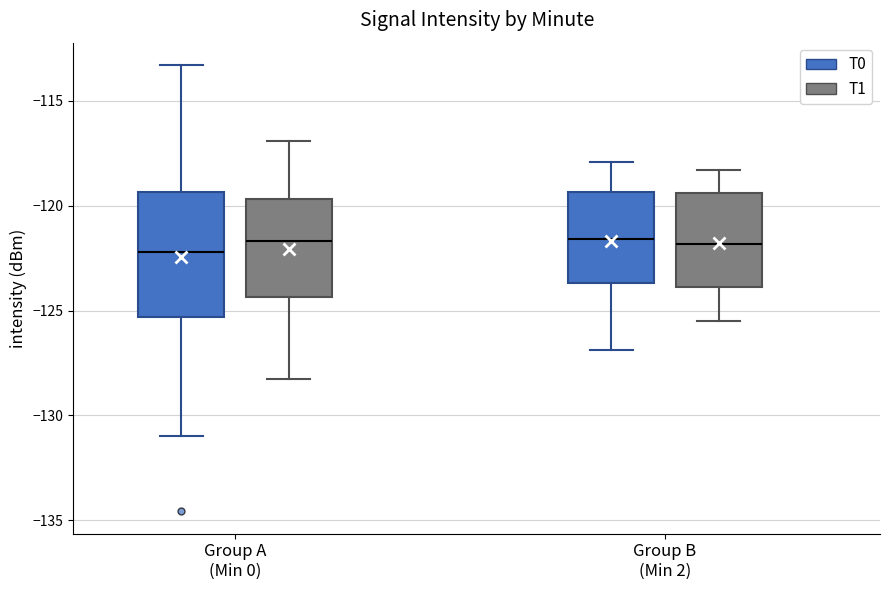

Where is the upper edge of the box for Group A (Min 0) (T0) on the y-axis? The values are not printed on the chart, so give them approximately, as read against the axis.

-119.5